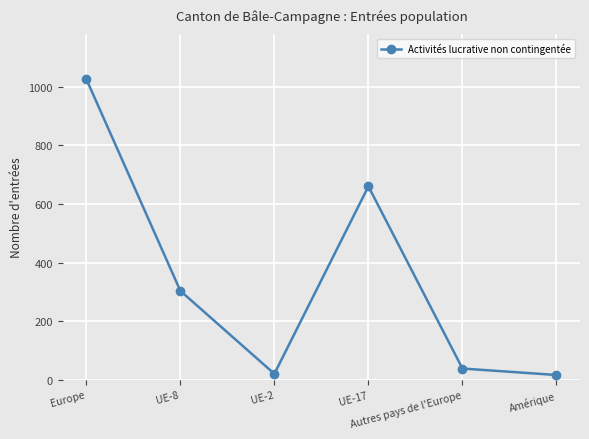

What is the maximum value shown in the chart?

1026